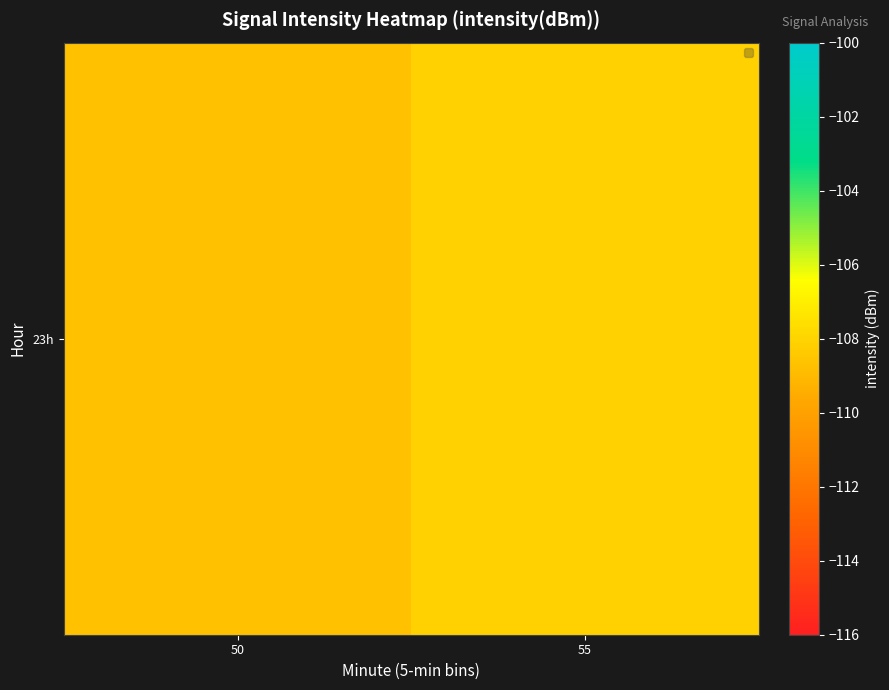

What is the sum of the values at 50 and 55?

-216.8